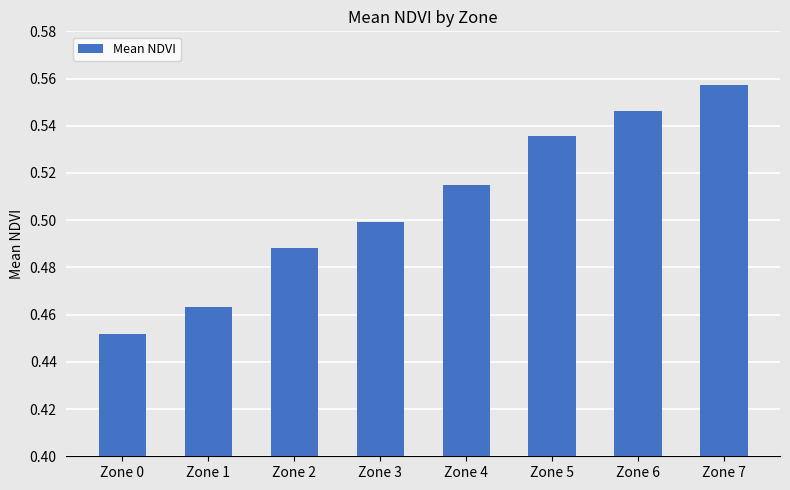

Which label corresponds to the smallest value in the chart?

Zone 0